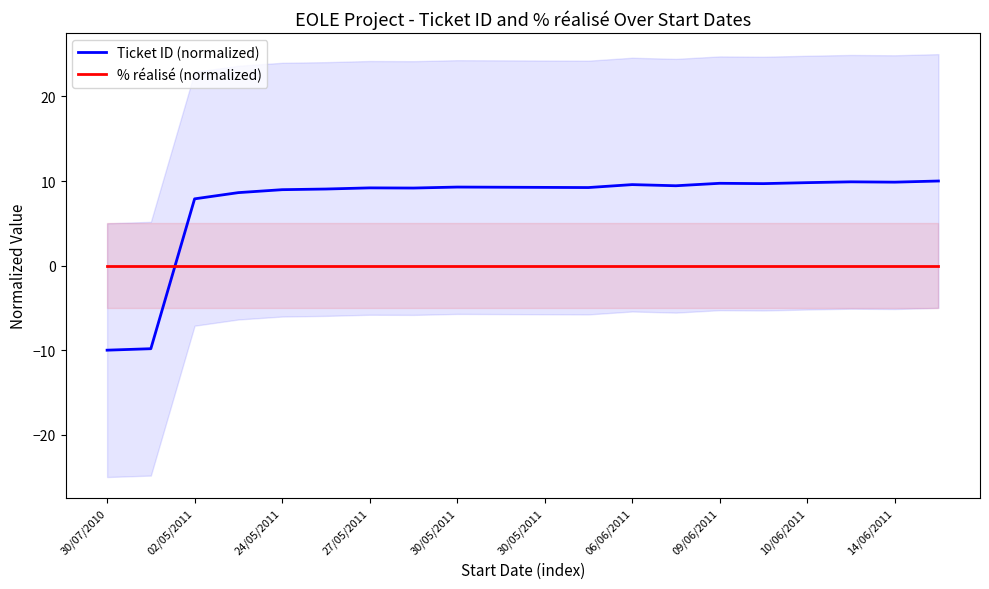

How many lines are shown in the chart?

2